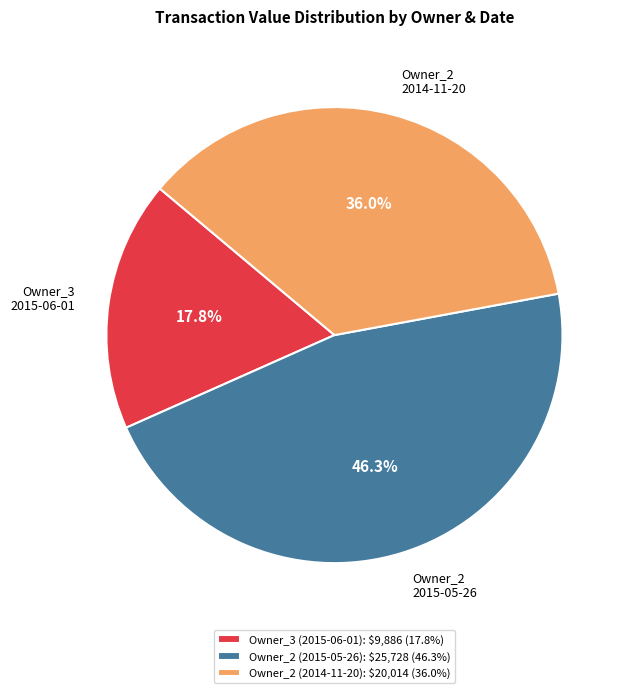

Does any single category account for the majority?

No